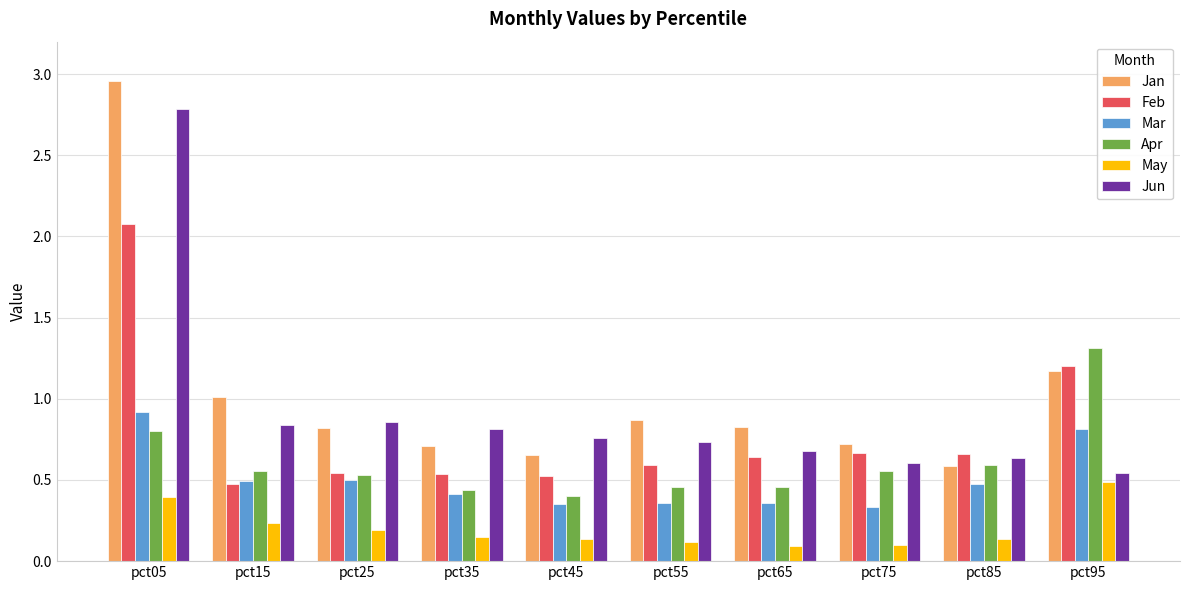

Which series has the largest range (max minus min)?

Jan